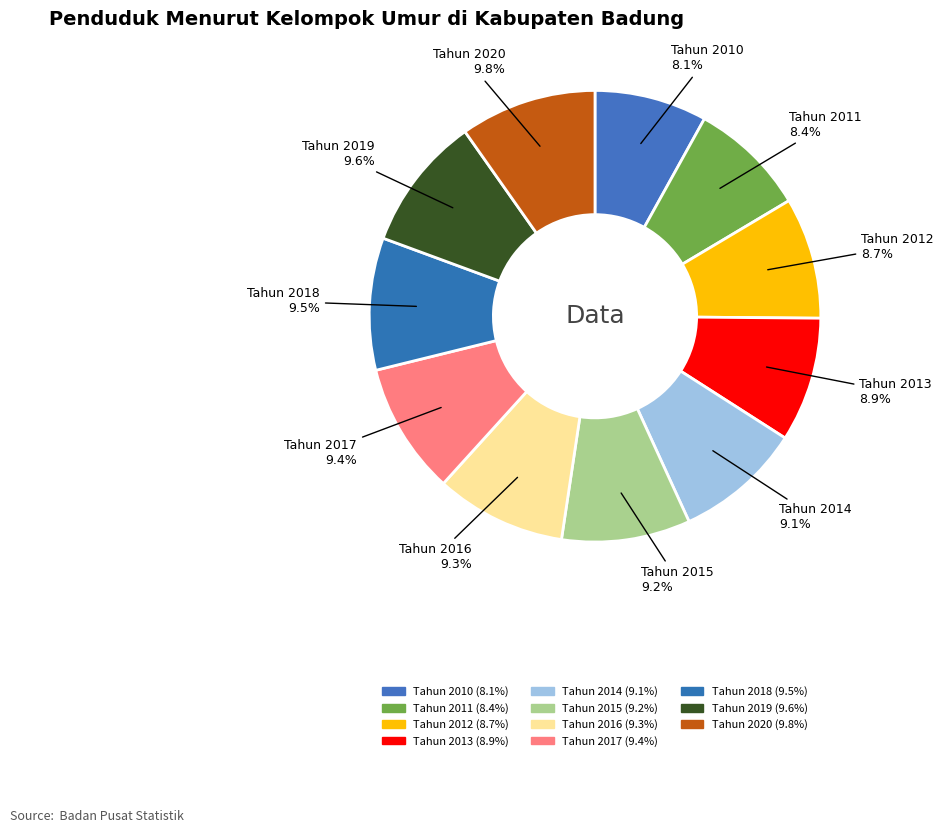

What percentage is the Tahun 2020 slice, to the nearest percent?

10%